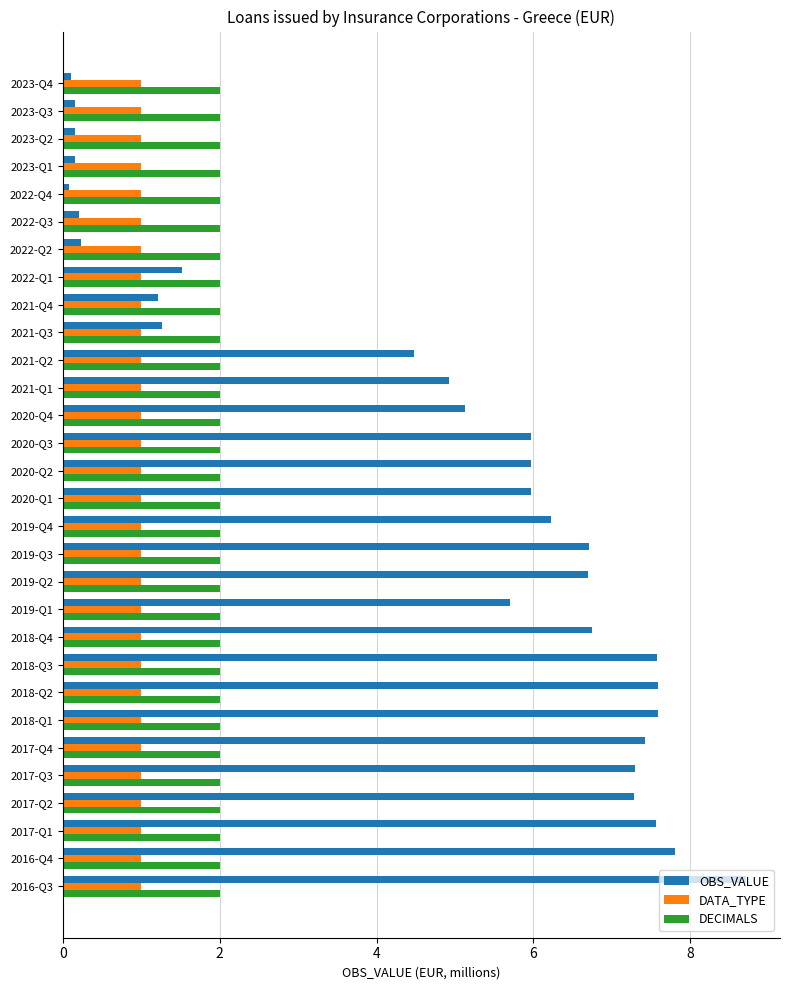

The OBS_VALUE series shows 7.6 at 2021-Q1. True or false?

False